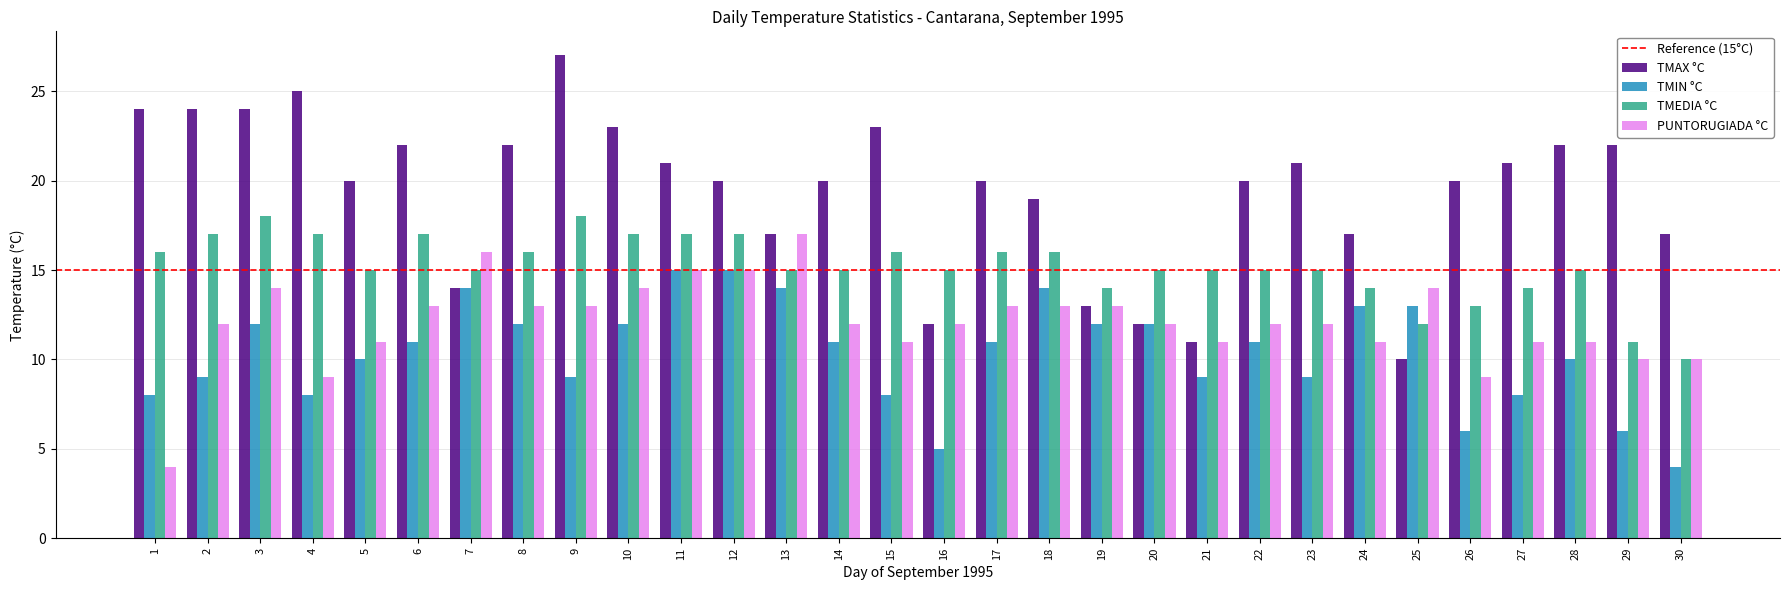

At which category does the chart reach its peak across all series?

9